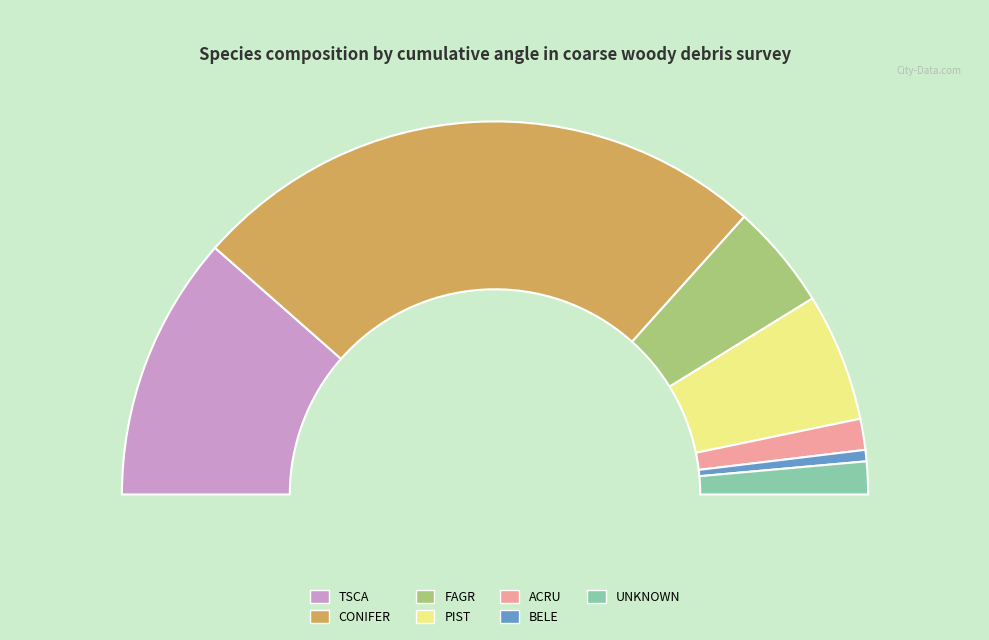

Rank the categories by value from highest to lowest.

CONIFER, TSCA, PIST, FAGR, UNKNOWN, ACRU, BELE